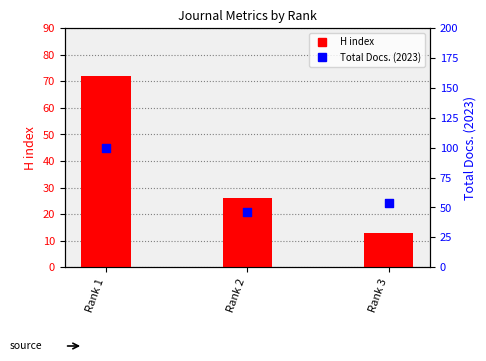

What are all the series names shown in the legend?

H index, Total Docs. (2023)